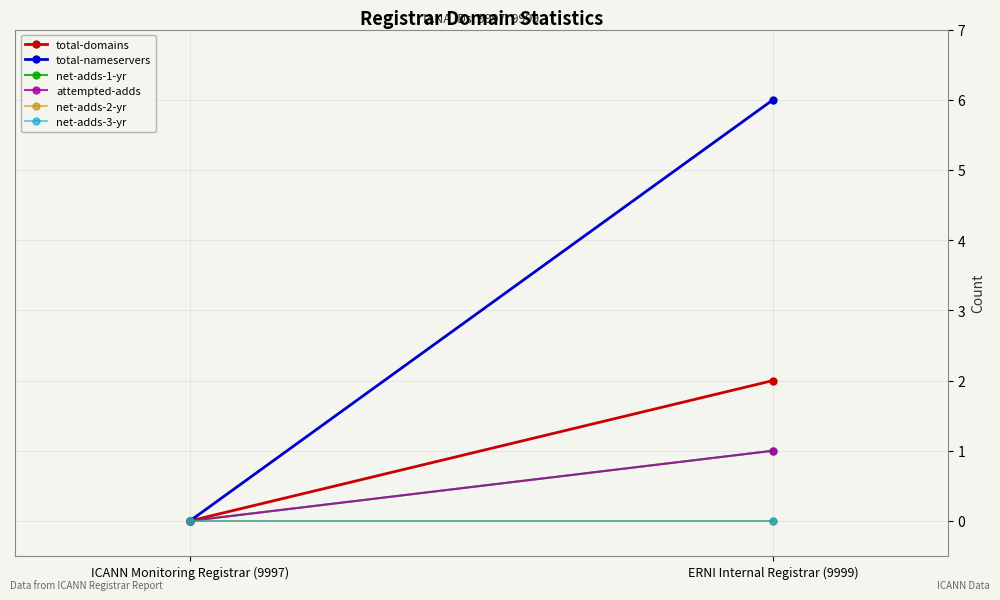

How many lines are shown in the chart?

6